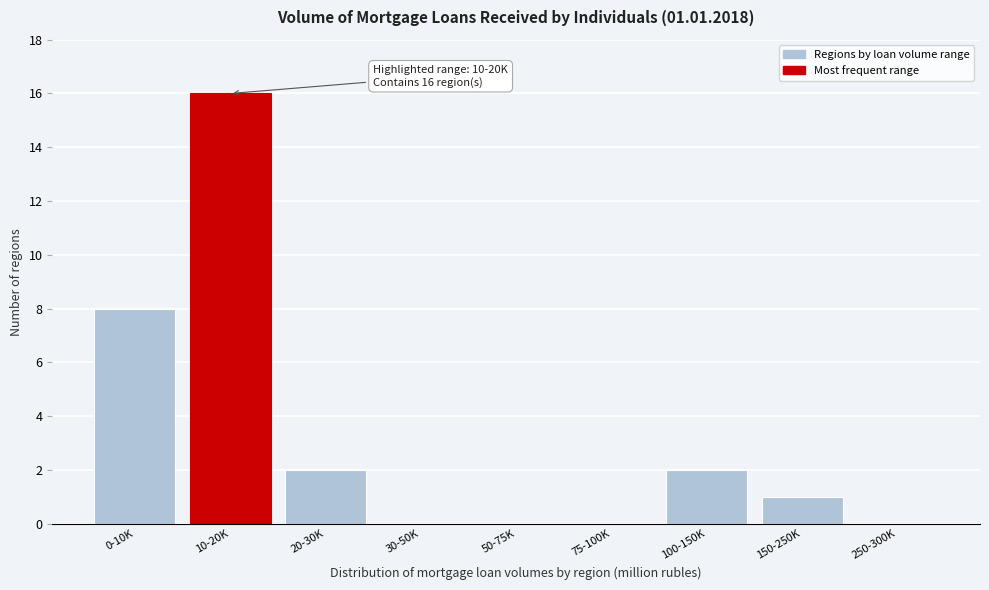

Reading right to left, extract all data points from this chart.

250-300K=0	150-250K=1	100-150K=2	75-100K=0	50-75K=0	30-50K=0	20-30K=2	10-20K=16	0-10K=8